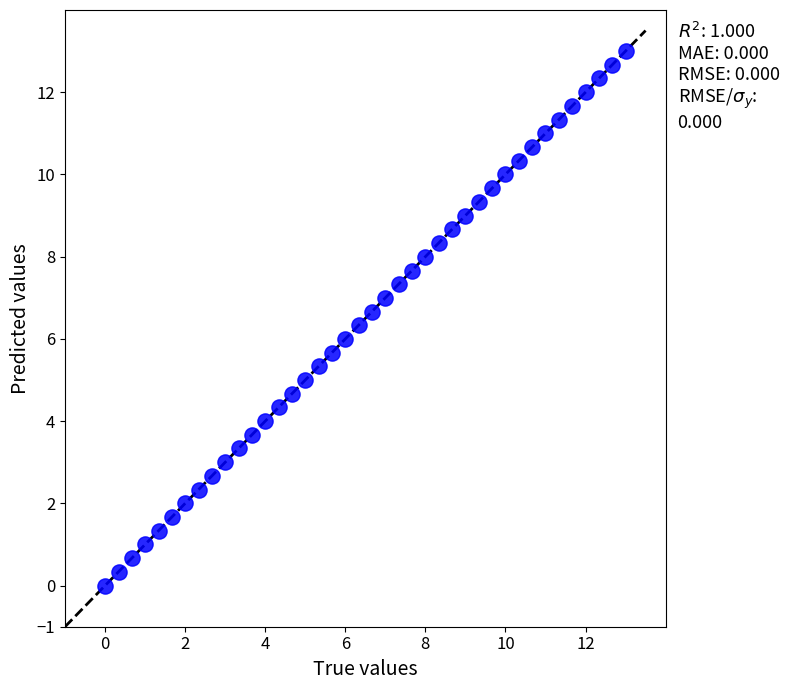

What is the range of Y values (max minus min)?

13.0